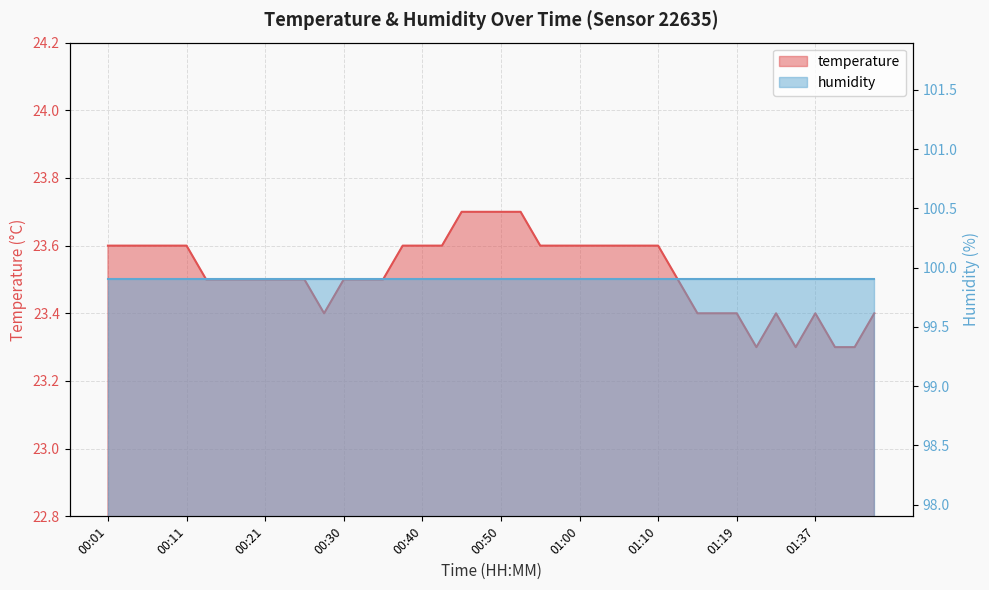

List the labels in order of value, smallest first.

01:29, 01:34, 01:39, 01:42, 00:28, 01:14, 01:17, 01:19, 01:32, 01:37, 01:44, 00:13, 00:16, 00:18, 00:21, 00:23, 00:26, 00:30, 00:33, 00:35, 01:12, 00:01, 00:03, 00:06, 00:08, 00:11, 00:38, 00:40, 00:43, 00:55, 00:57, 01:00, 01:02, 01:05, 01:07, 01:10, 00:45, 00:47, 00:50, 00:52